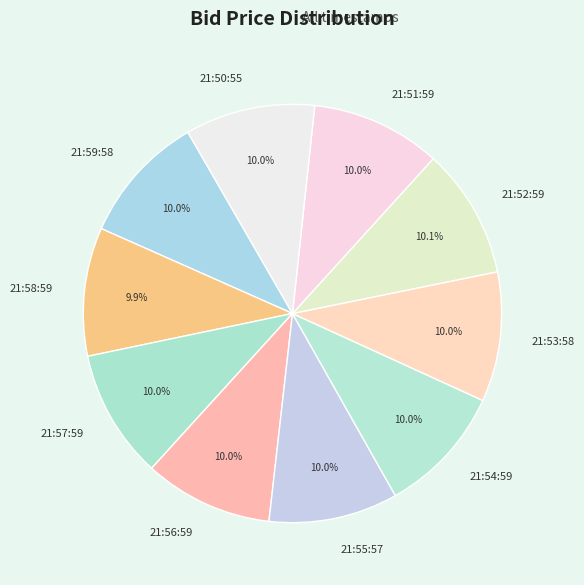

What is the ratio of the value at 21:56:59 to the value at 21:58:59?

1.0